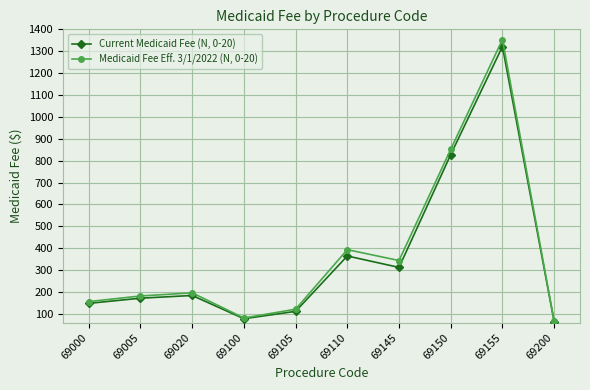

What is the average value of the Medicaid Fee Eff. 3/1/2022 (N, 0-20) series?

374.9